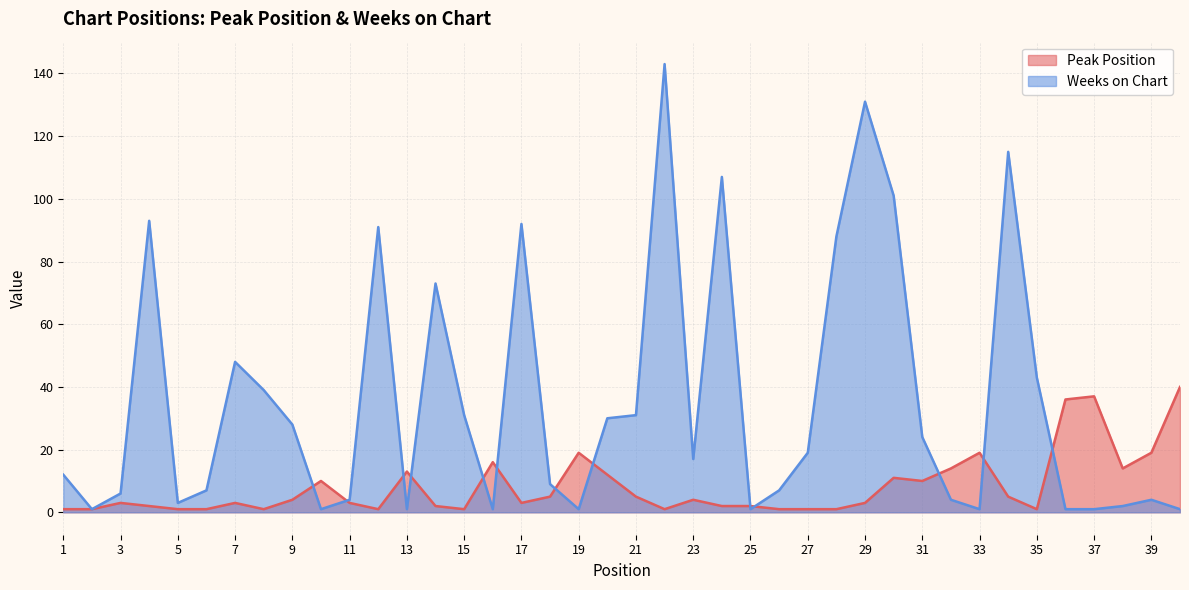

How many times do Peak Position and Weeks on Chart cross each other?

13